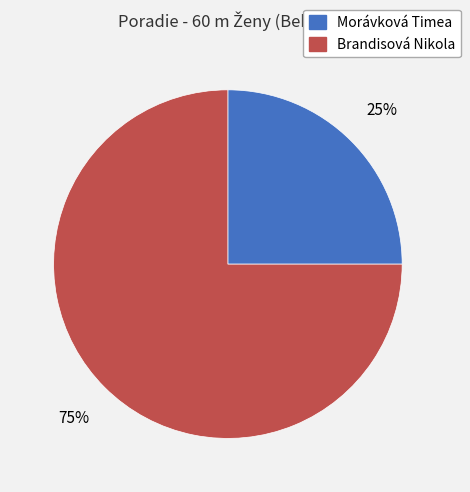

The Brandisová Nikola slice represents 75% of the pie. True or false?

True